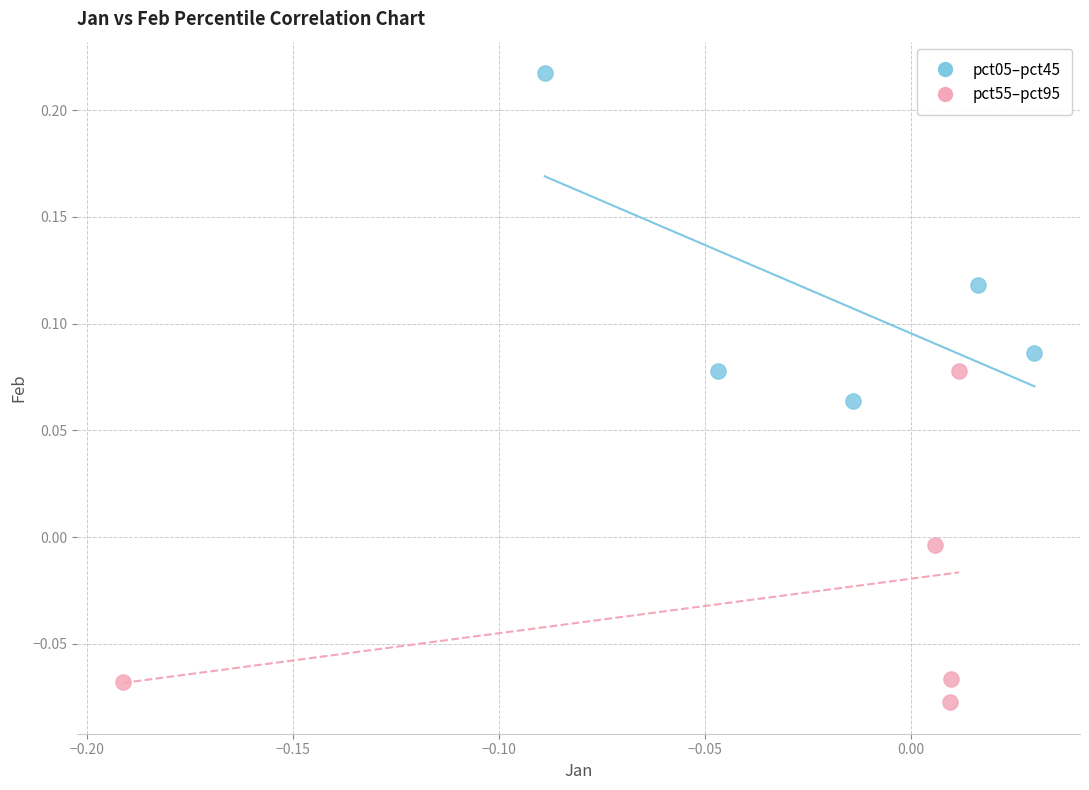

Which series reaches the minimum Y coordinate?

pct55–pct95